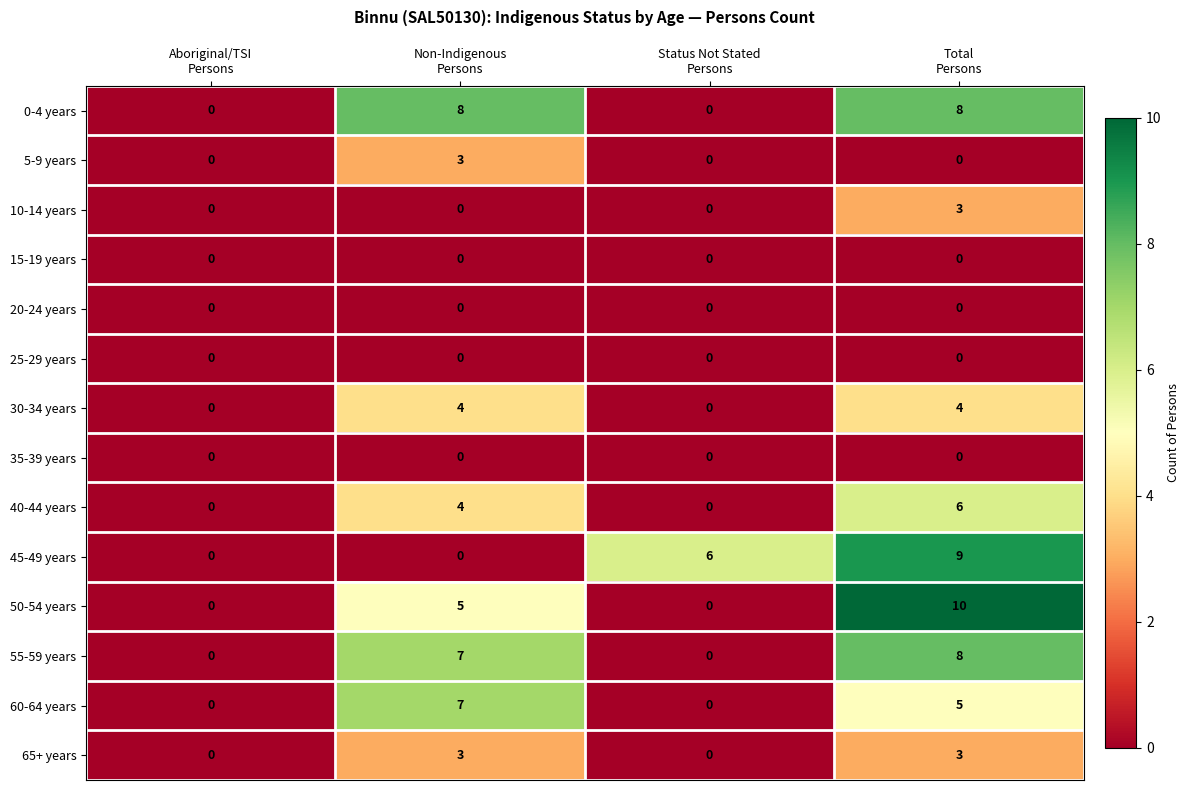

At which category is the sum across all series the highest?

Total
Persons